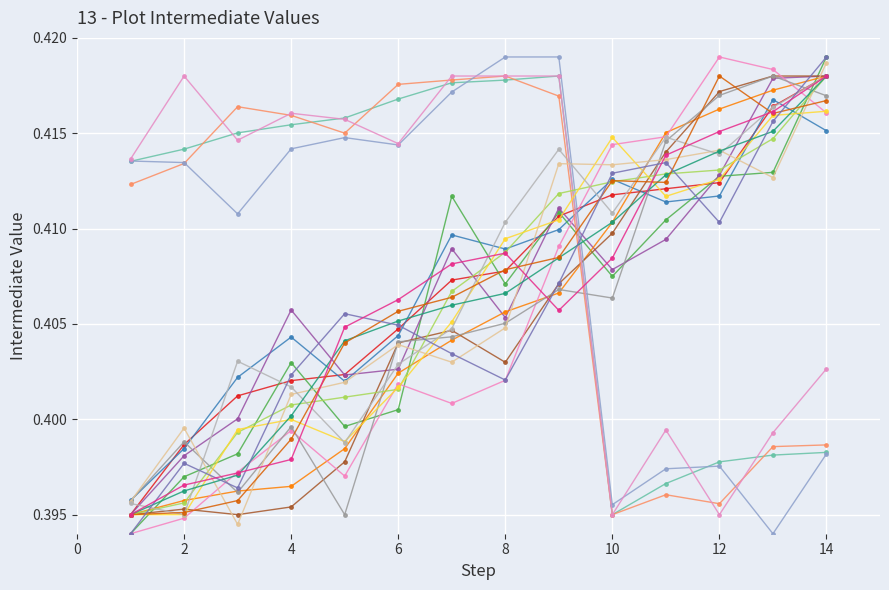

Is this an area chart (filled region under the line)?

No